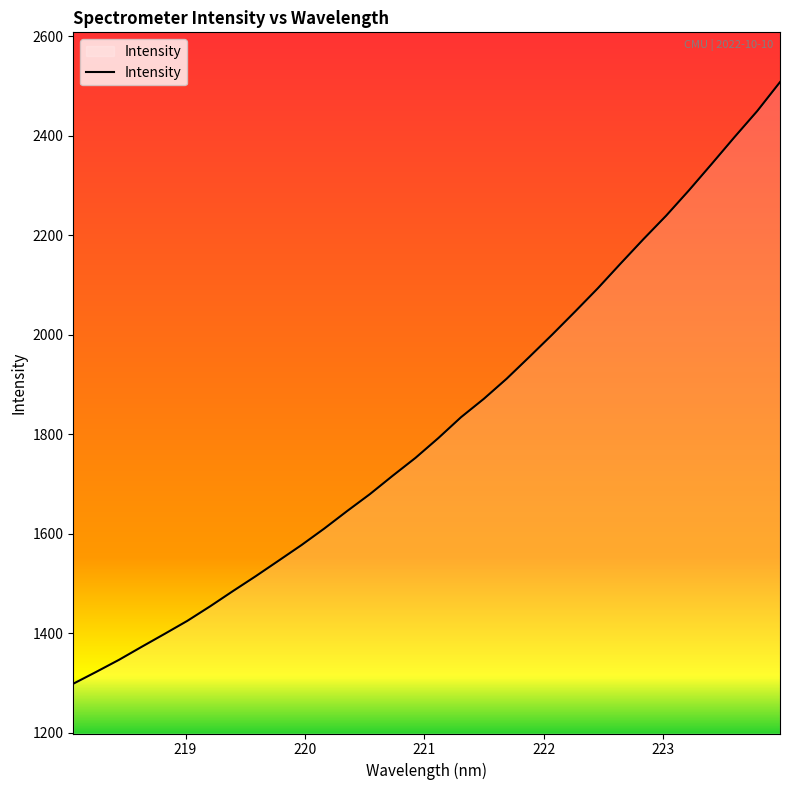

What is the maximum value shown in the chart?

2507.6